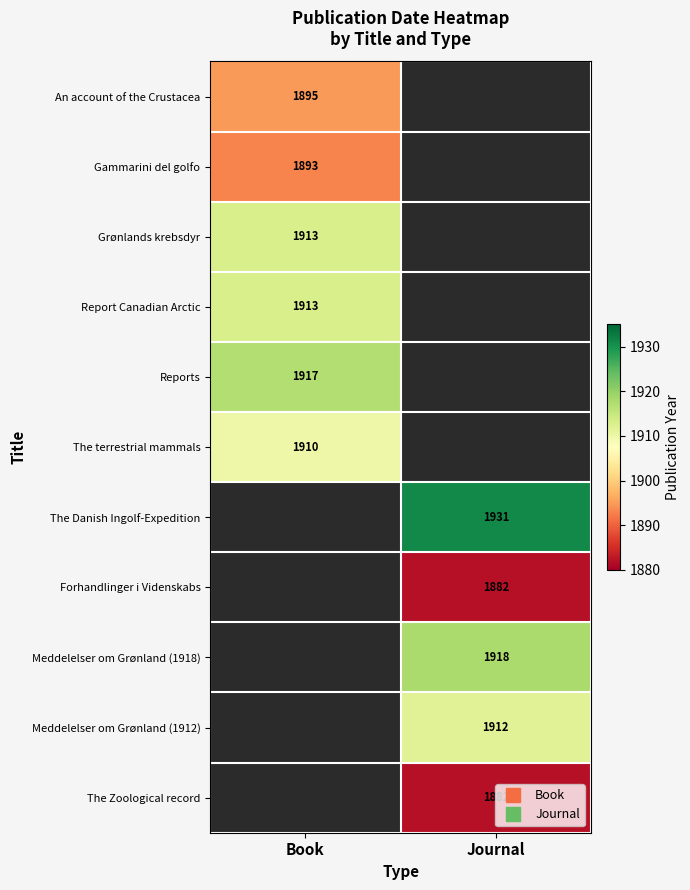

True or false: Report Canadian Arctic has a value of 2508.7 at Book.

False